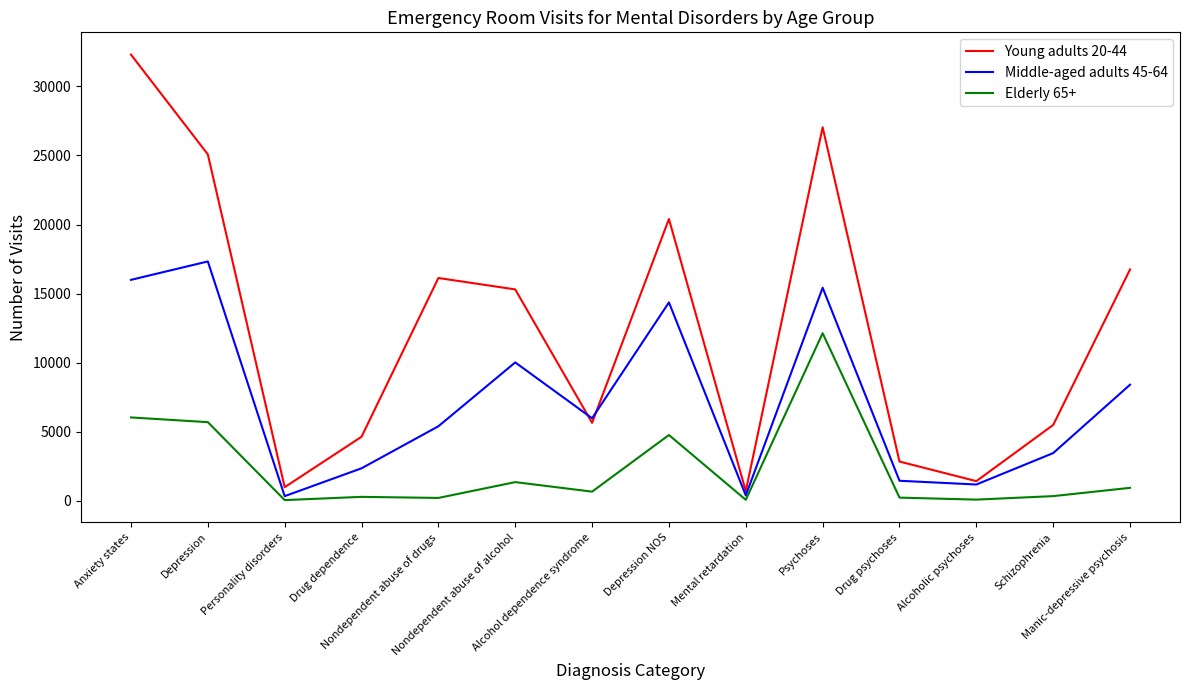

Which series ends up on top after the final intersection of Young adults 20-44 and Middle-aged adults 45-64?

Young adults 20-44